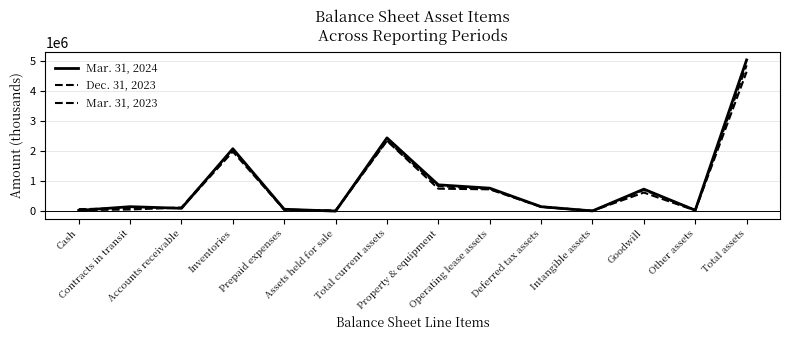

What is the difference between the Mar. 31, 2023 values at Deferred tax assets and Prepaid expenses?

86652